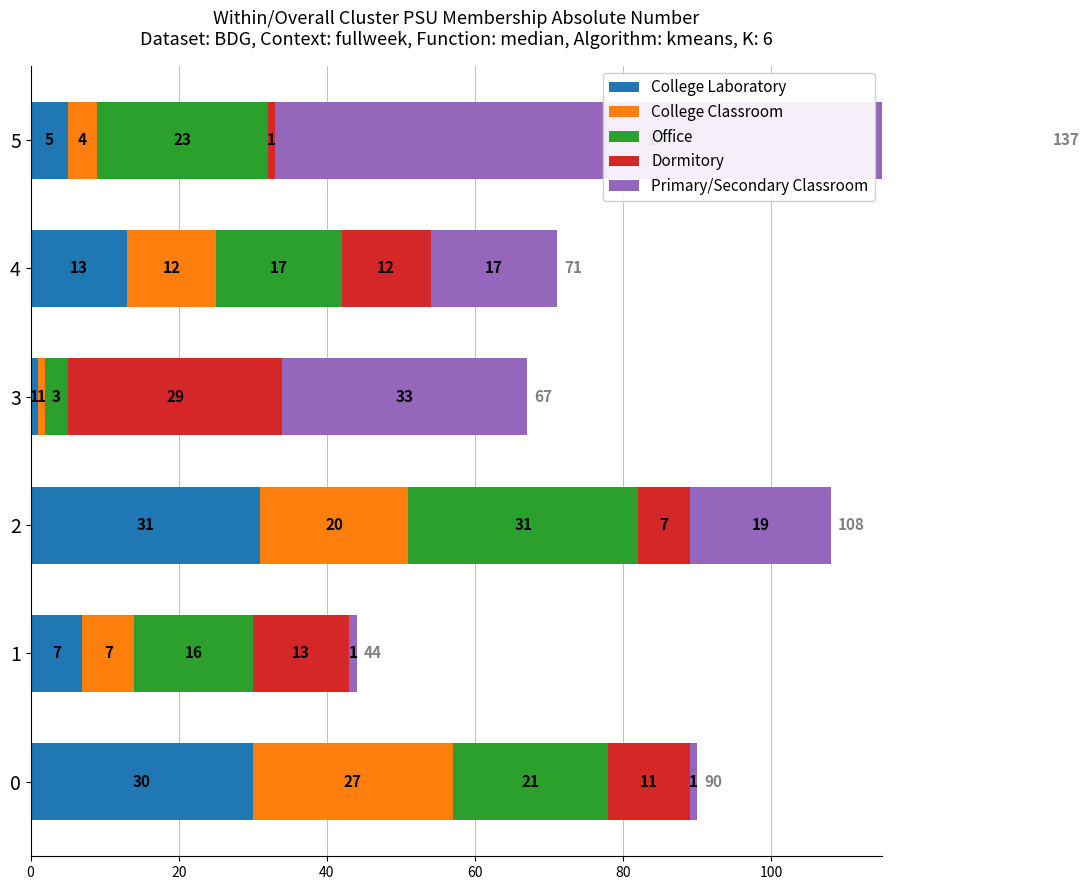

What value does the Office series have at 1?

16